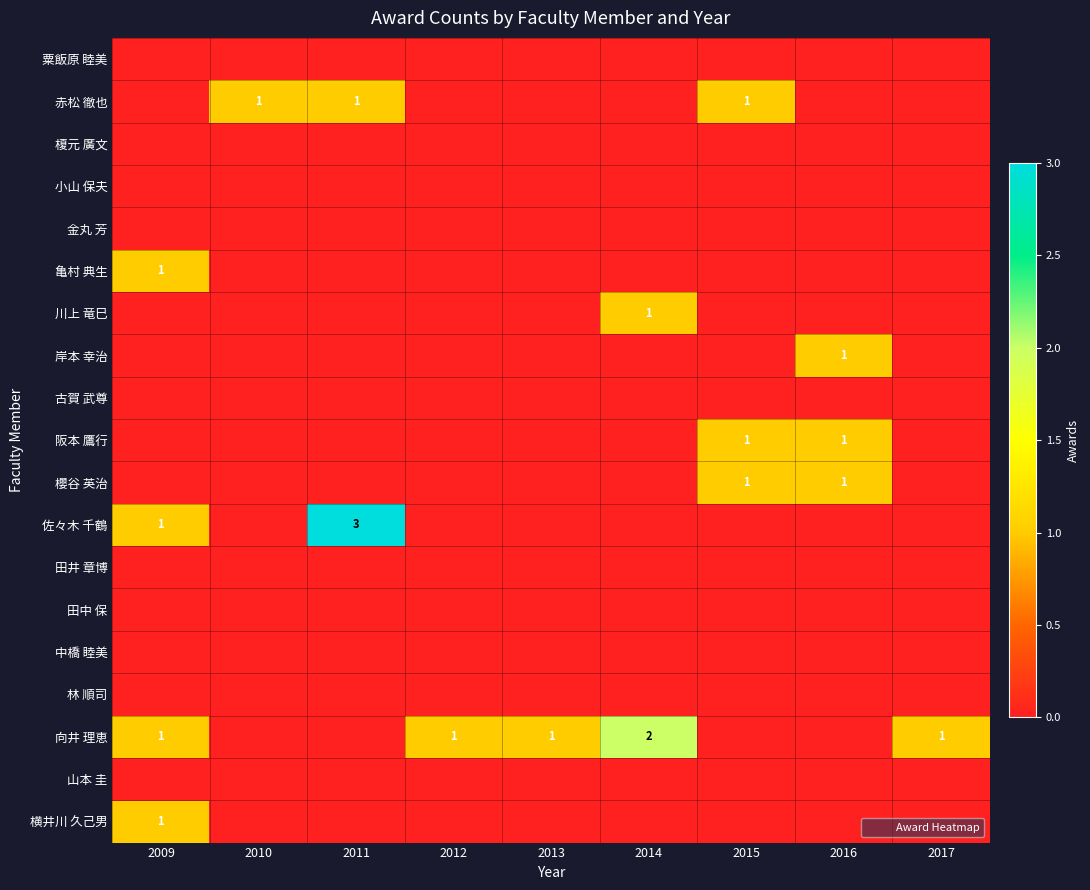

Between 2010 and 2016, which series saw the biggest shift?

赤松 徹也